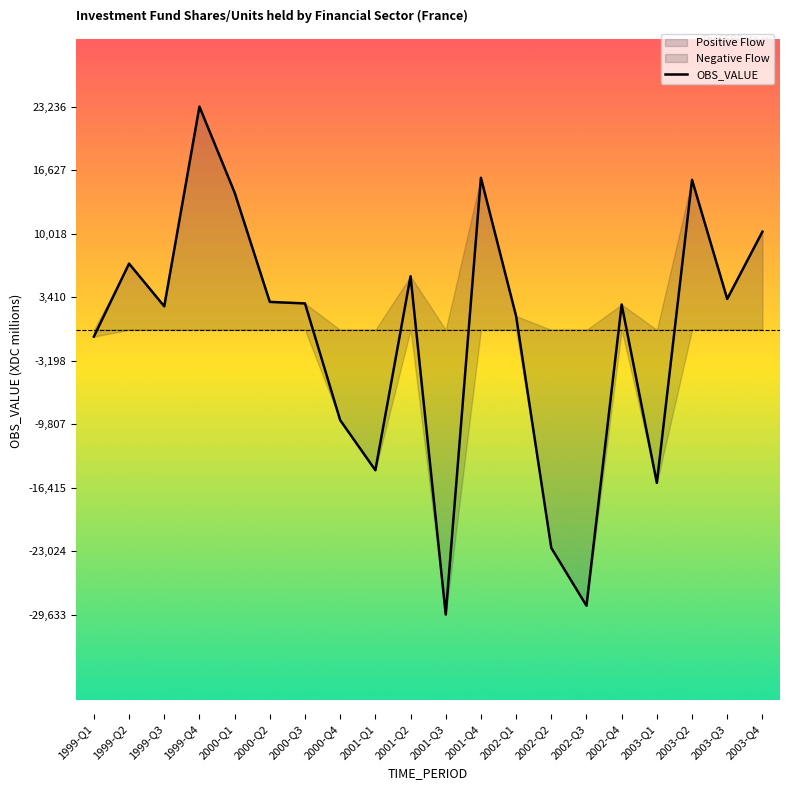

What is the difference between the values at 2001-Q4 and 2002-Q2?

38532